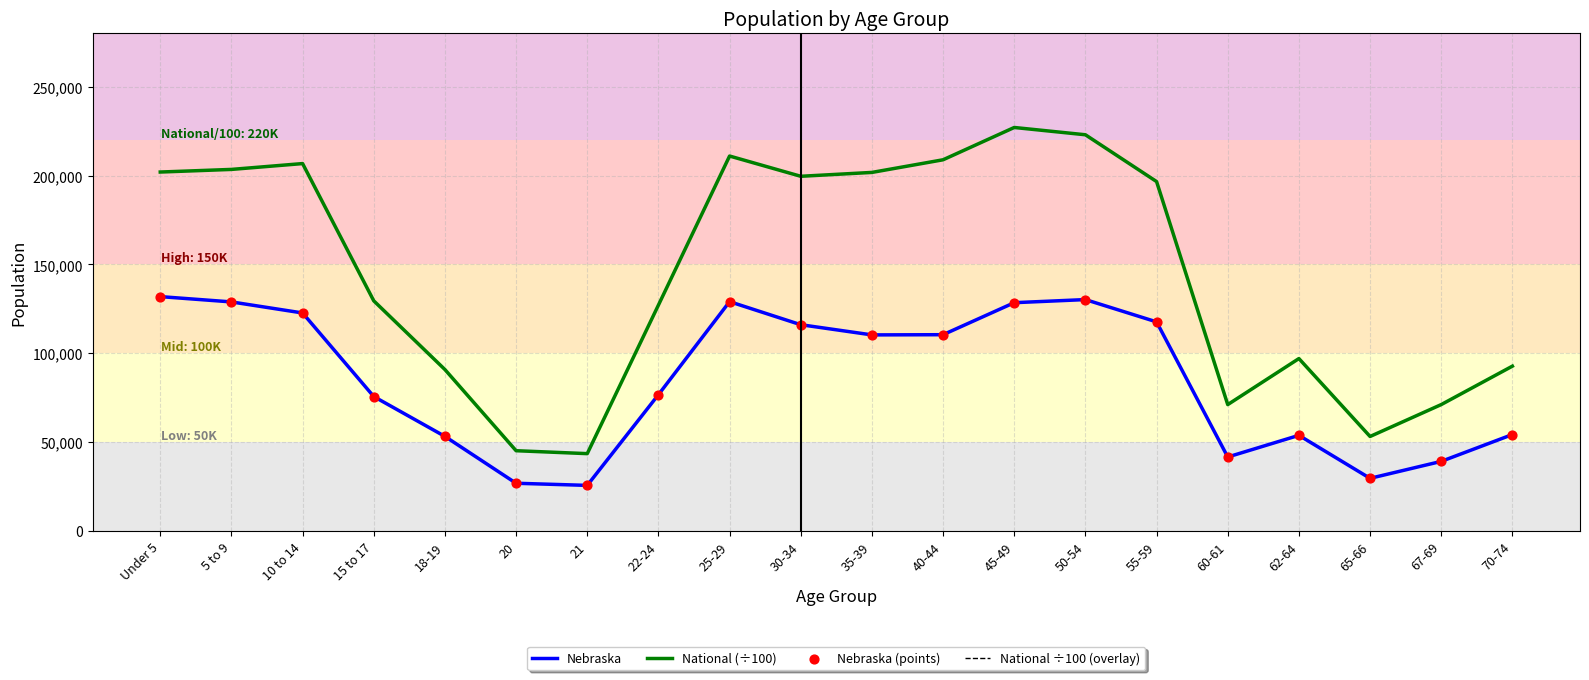

Is the value of Nebraska at 15 to 17 greater than the value of National ÷100 (overlay) at 25-29?

No